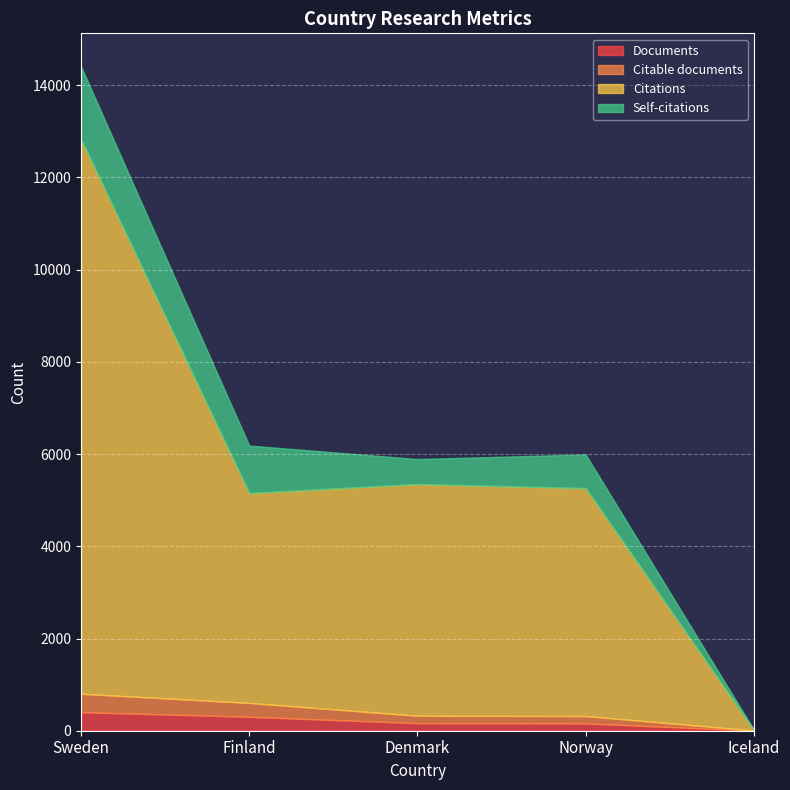

Reading left to right, transcribe all the data shown in this chart.

Documents: Sweden=403	Finland=302	Denmark=164	Norway=159	Iceland=3
Citable documents: Sweden=399	Finland=301	Denmark=161	Norway=159	Iceland=3
Citations: Sweden=12028	Finland=4552	Denmark=5027	Norway=4944	Iceland=13
Self-citations: Sweden=1576	Finland=1030	Denmark=541	Norway=730	Iceland=2